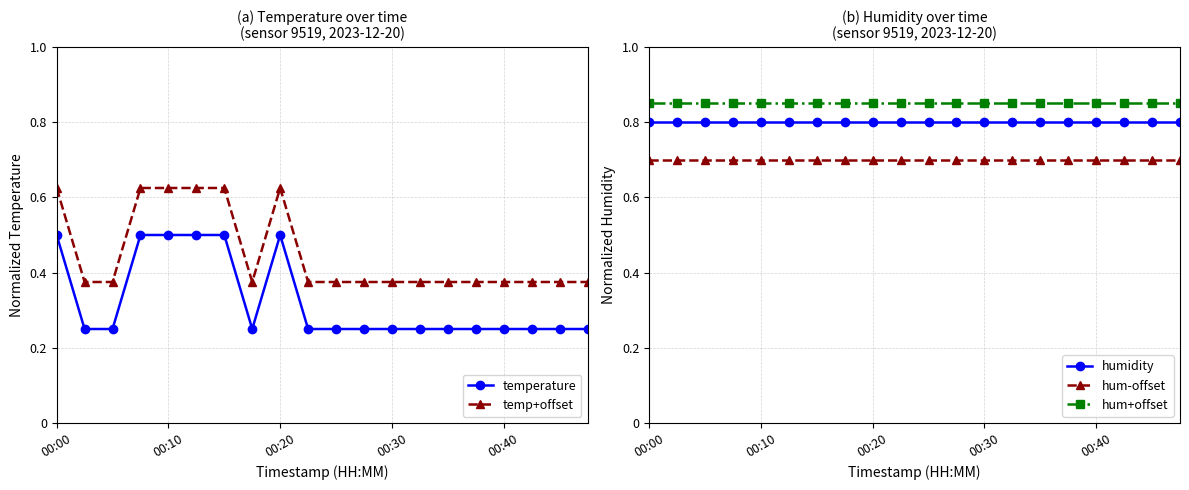

Is it true that temperature equals 0.1 at 17?

False